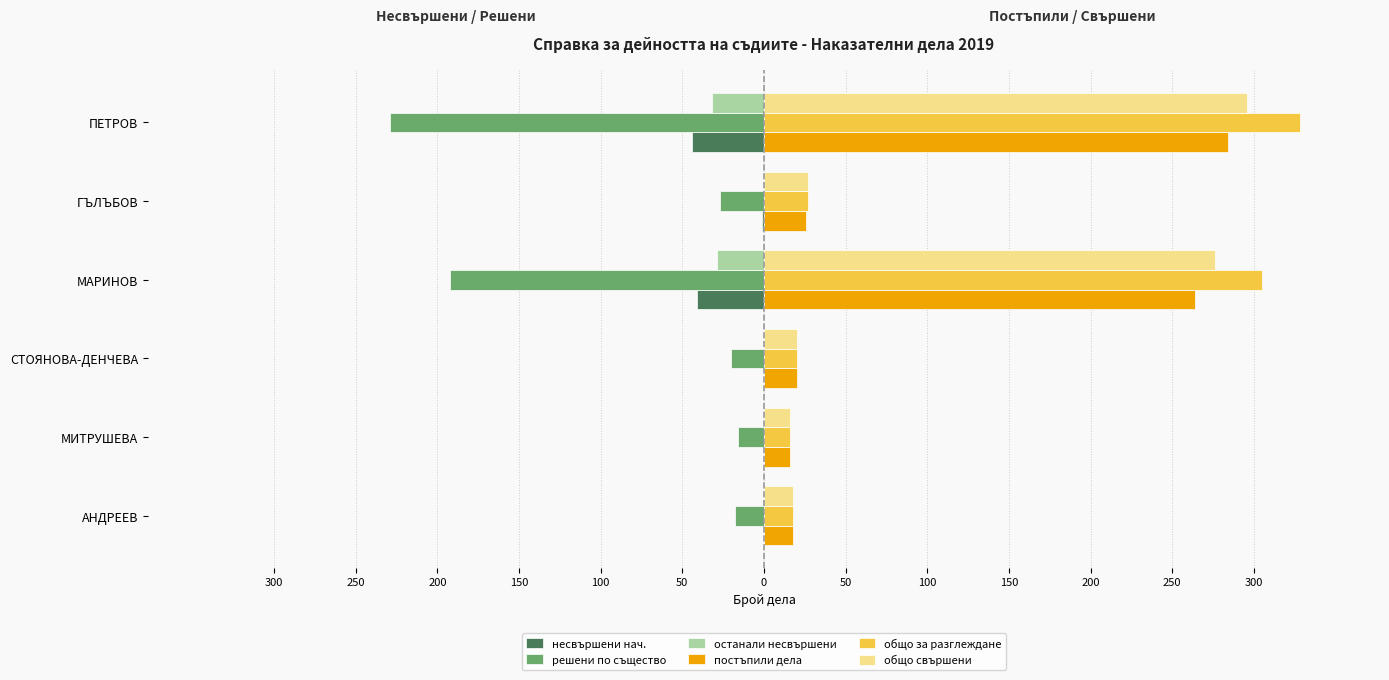

What are all the series names shown in the legend?

несвършени нач., решени по същество, останали несвършени, постъпили дела, общо за разглеждане, общо свършени